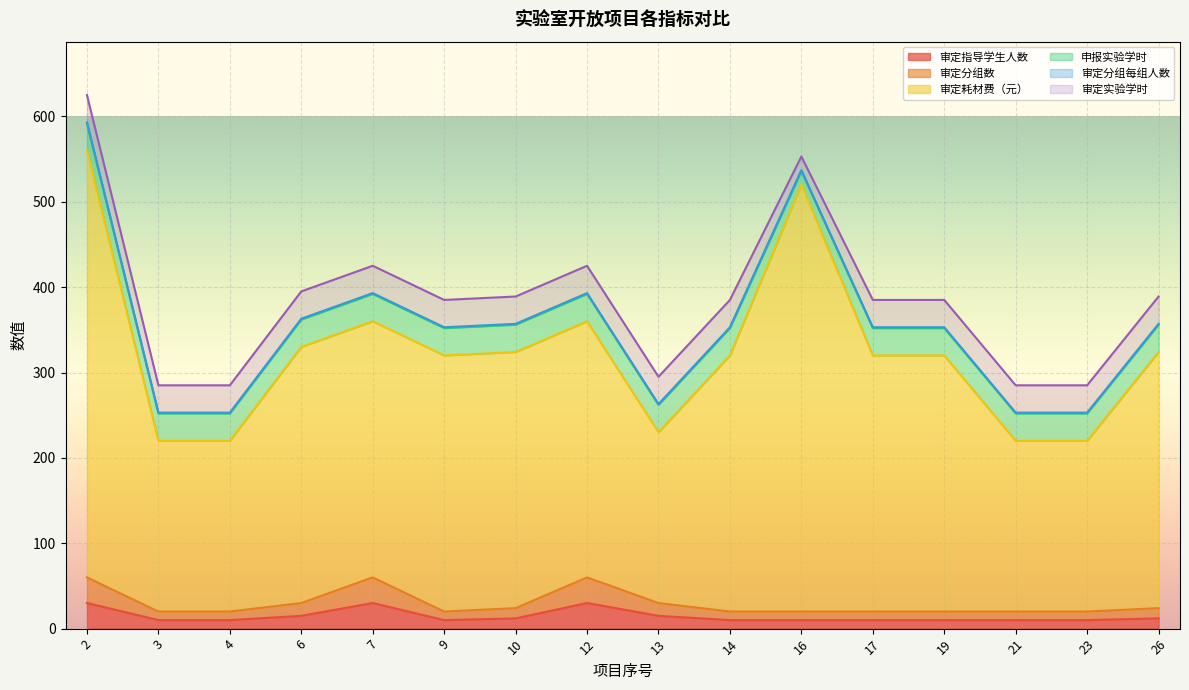

At which label does 审定耗材费（元） reach its minimum?

3